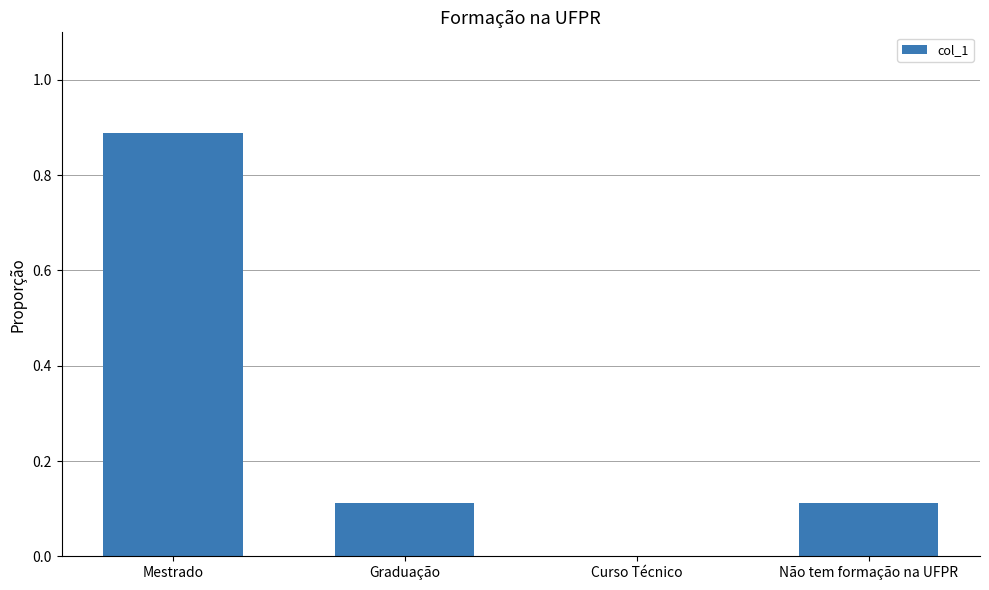

The value at Curso Técnico is 0.0. True or false?

True